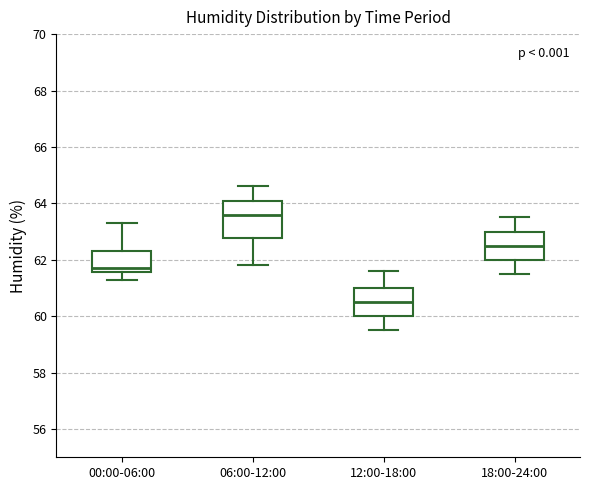

Comparing the boxes themselves (not the whiskers), which one is the tallest?

06:00-12:00